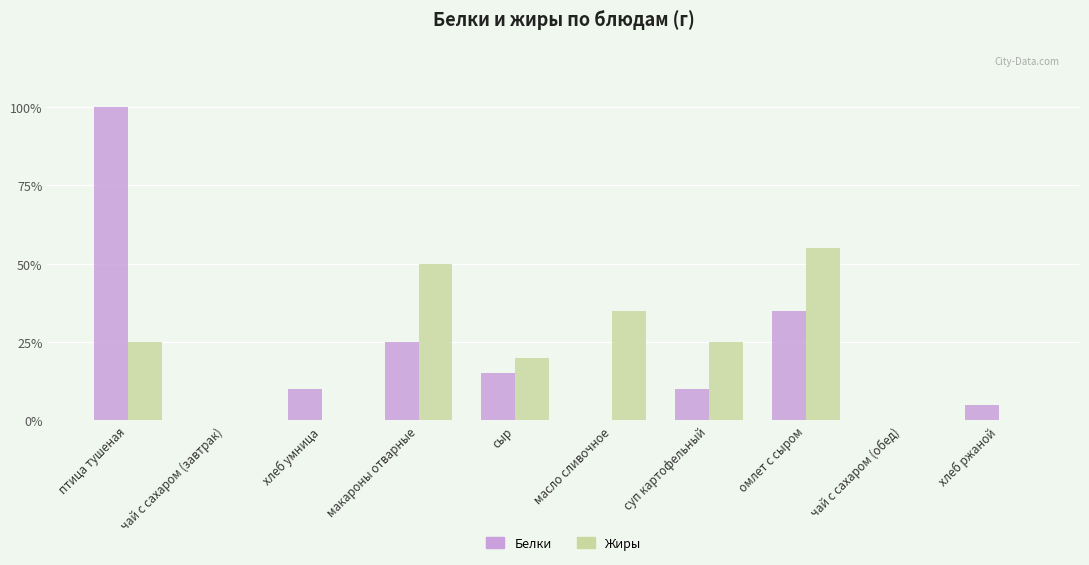

What is the total value across all series at масло сливочное?

35.0